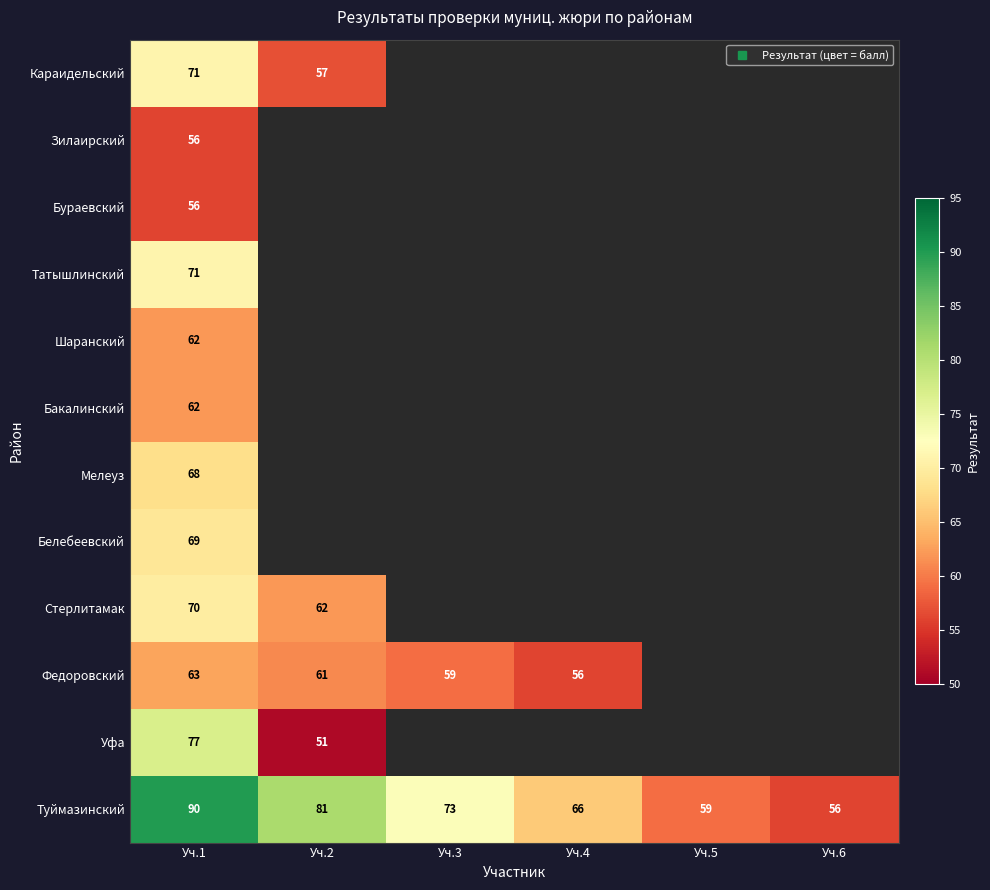

What is the spread (max minus min) of values at Уч.4?

10.0